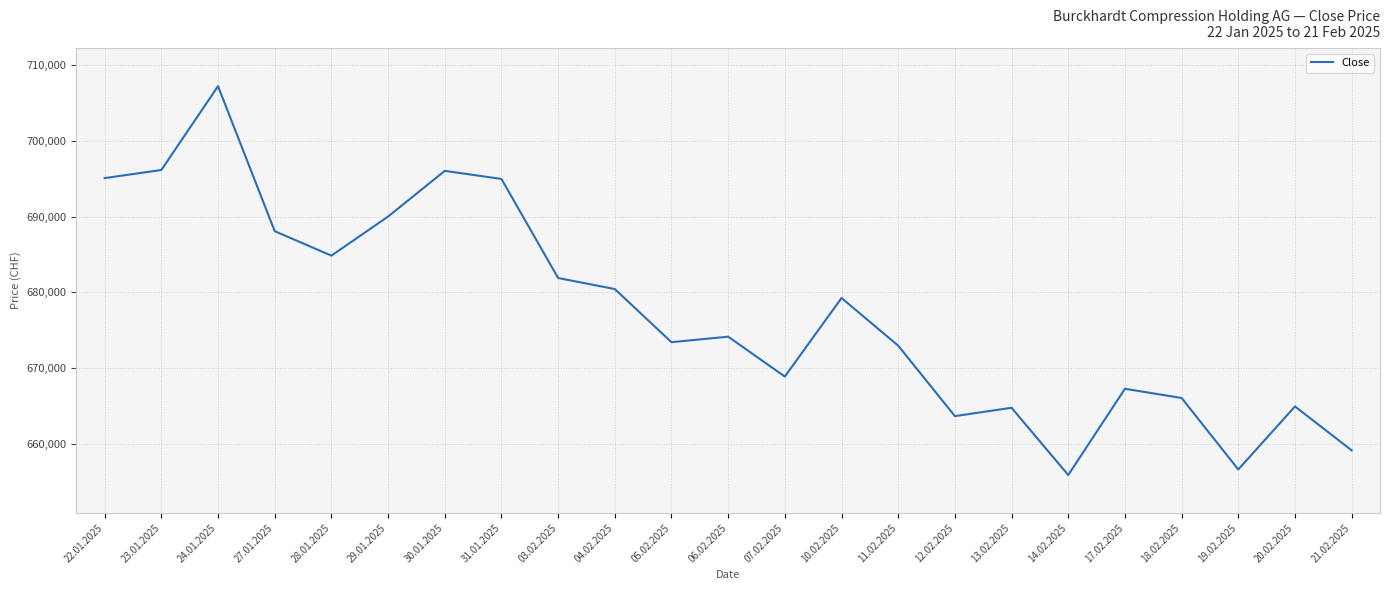

Is it true that the value at 22.01.2025 is 1059967?

False